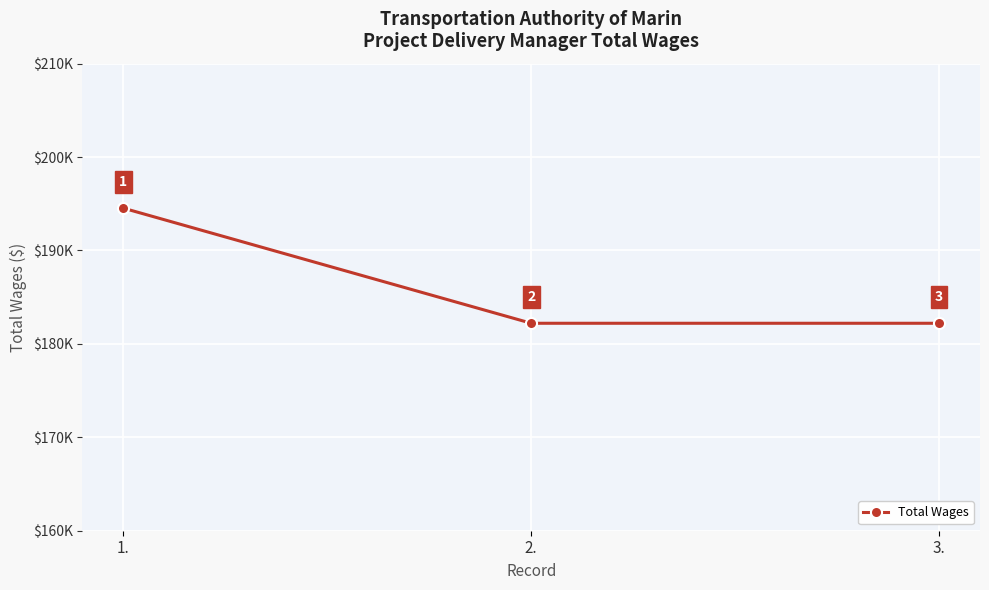

The value at 2. is 295670. True or false?

False